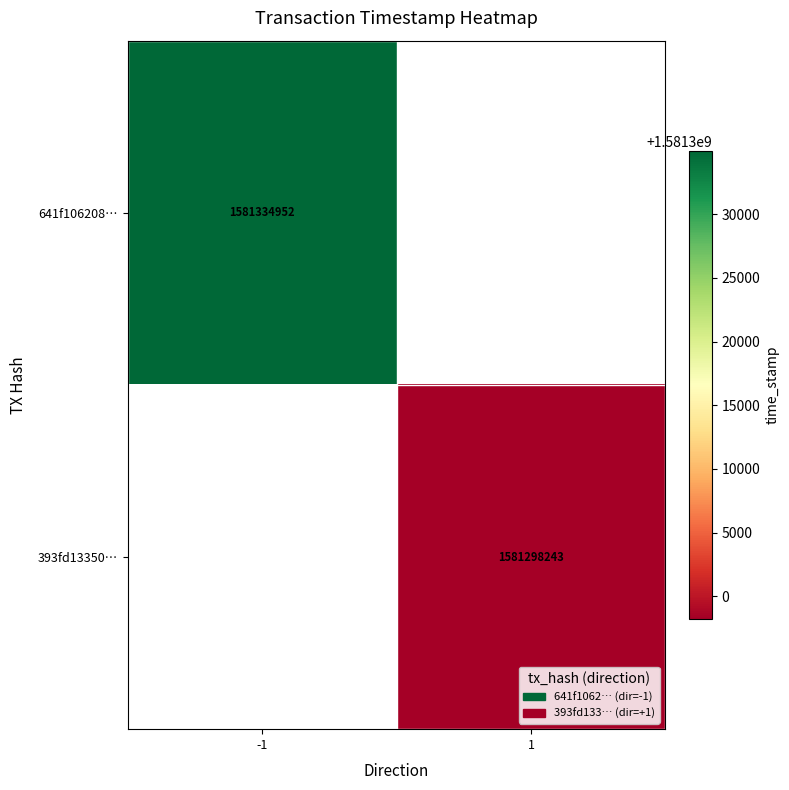

Which has a higher value, 1 or -1?

-1